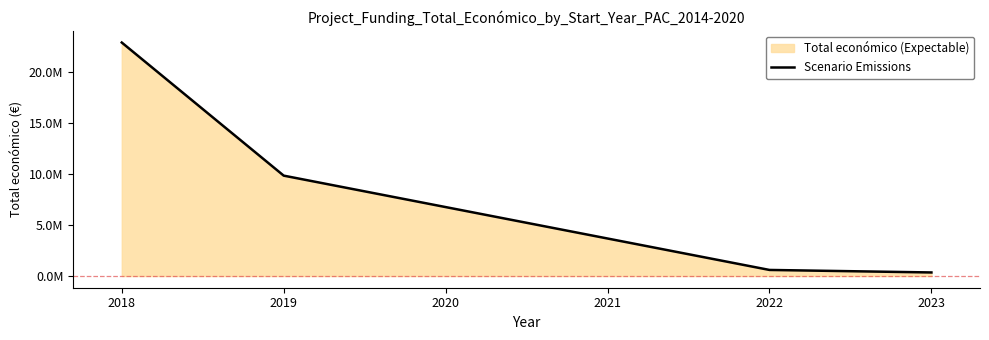

What is the difference between the maximum and minimum values?

22549932